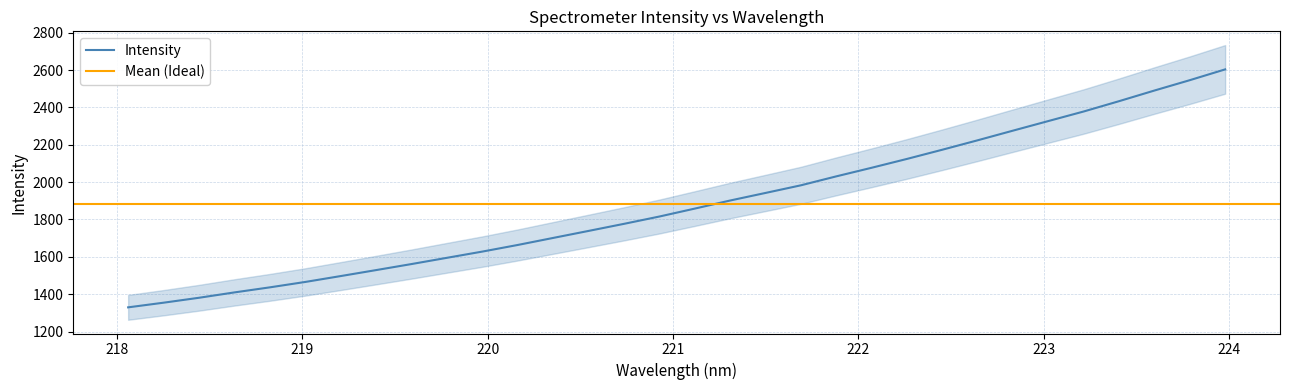

What is the highest value of the Intensity series?

2603.3